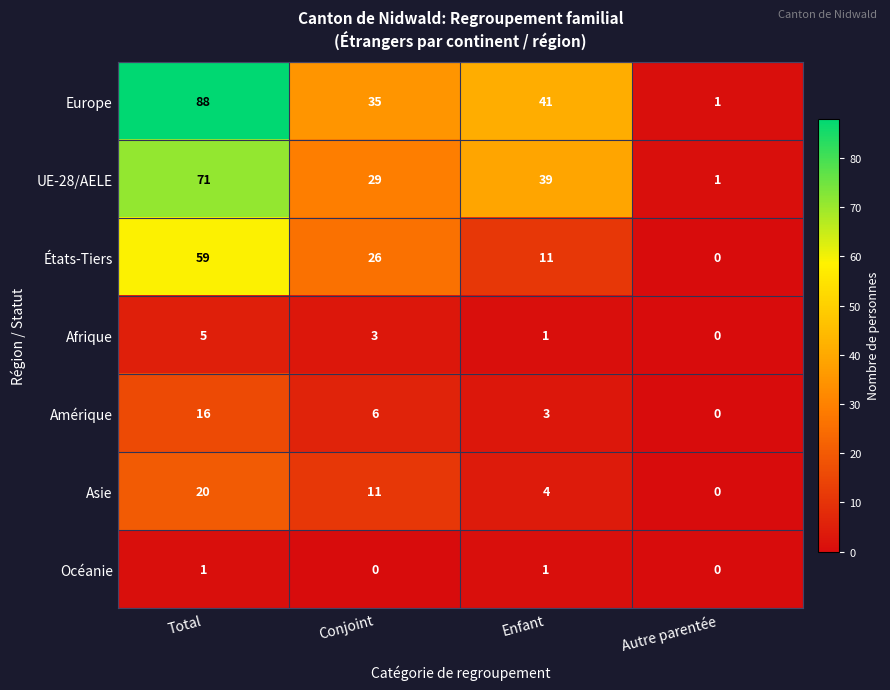

At Conjoint, list the series in order from smallest to largest.

Océanie, Afrique, Amérique, Asie, États-Tiers, UE-28/AELE, Europe